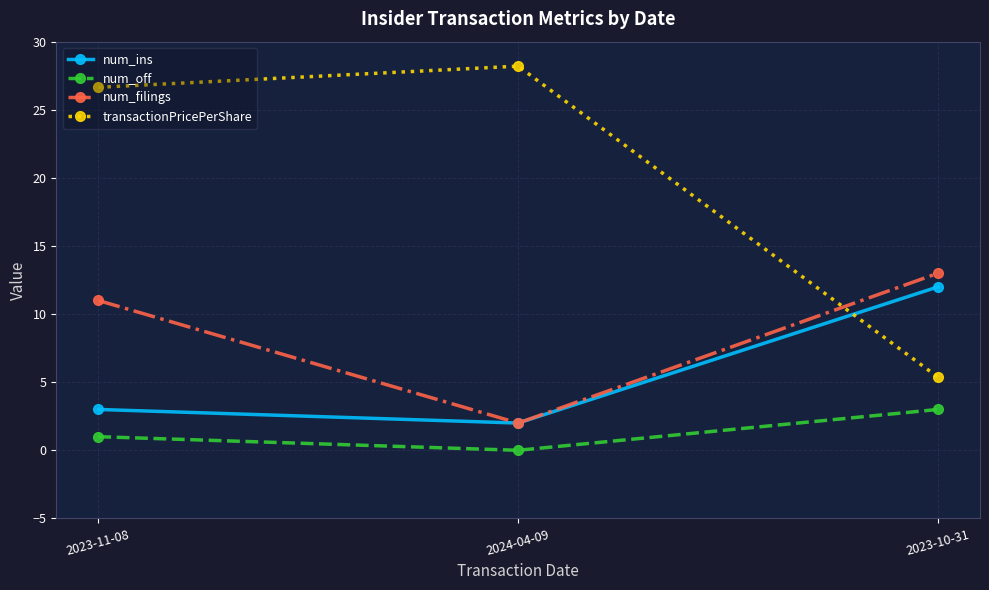

What position from the right is 2023-10-31?

1